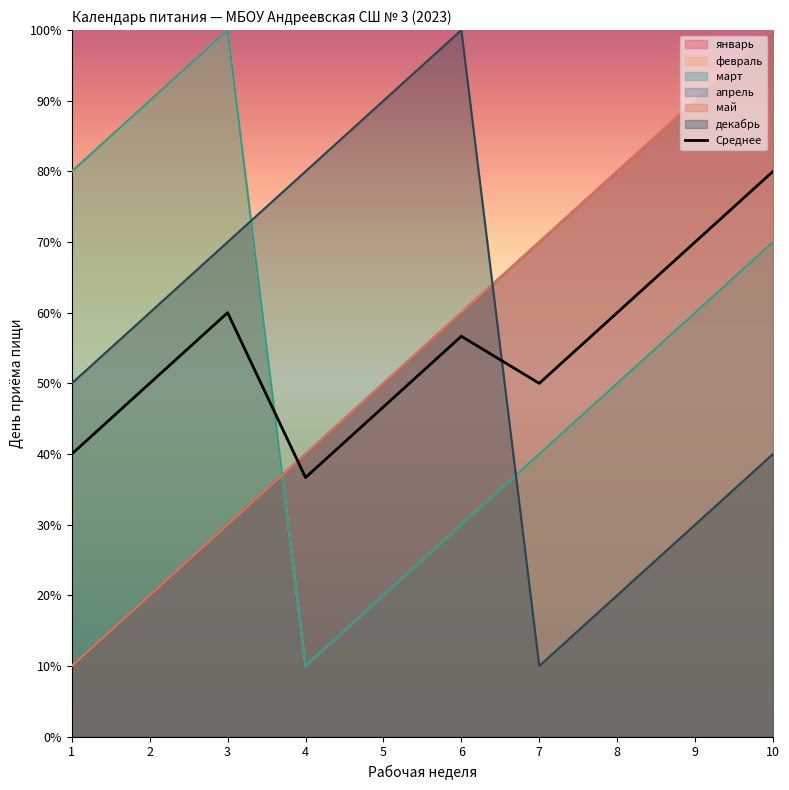

What is the ratio of the value at 6 to the value at 3?

0.9